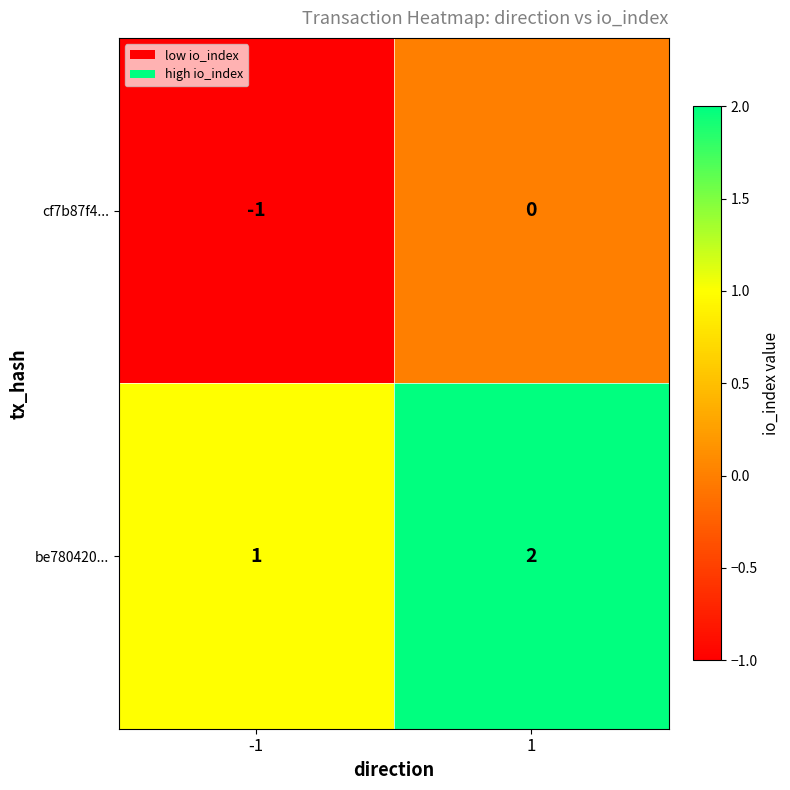

What is the greatest value displayed?

2